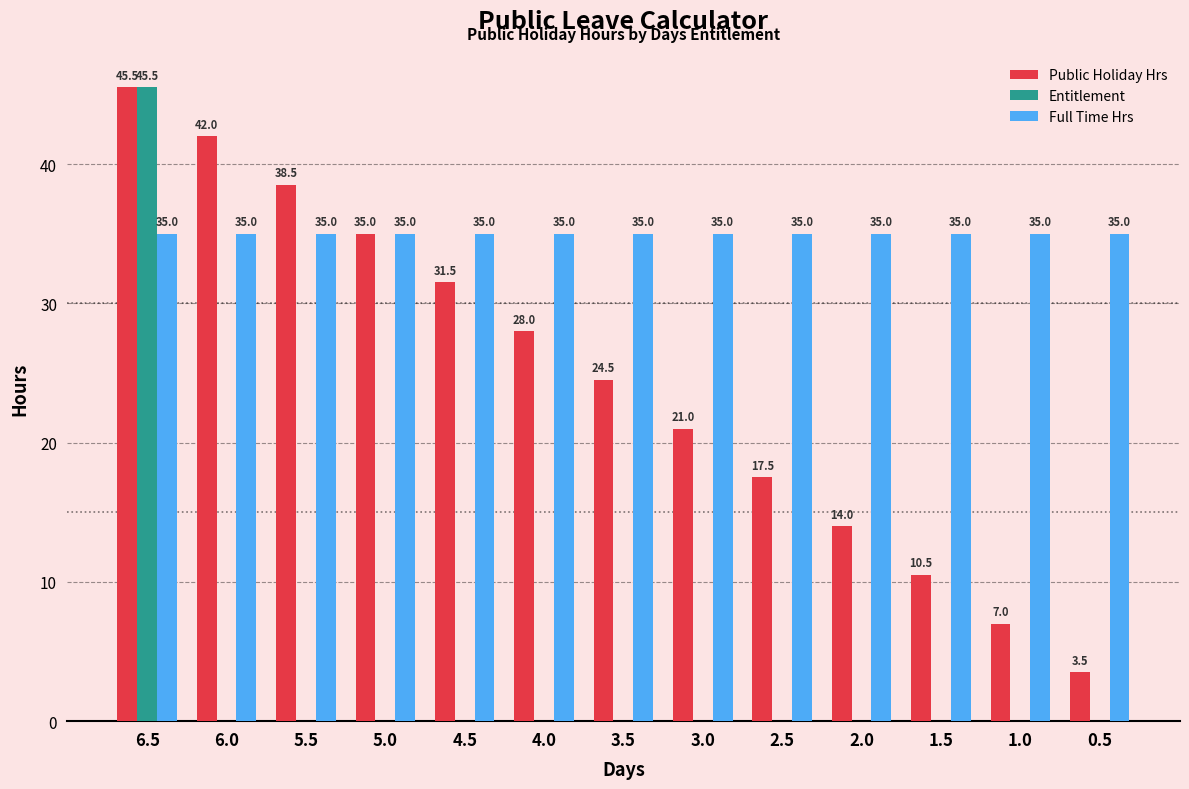

What is the greatest value displayed?

45.5